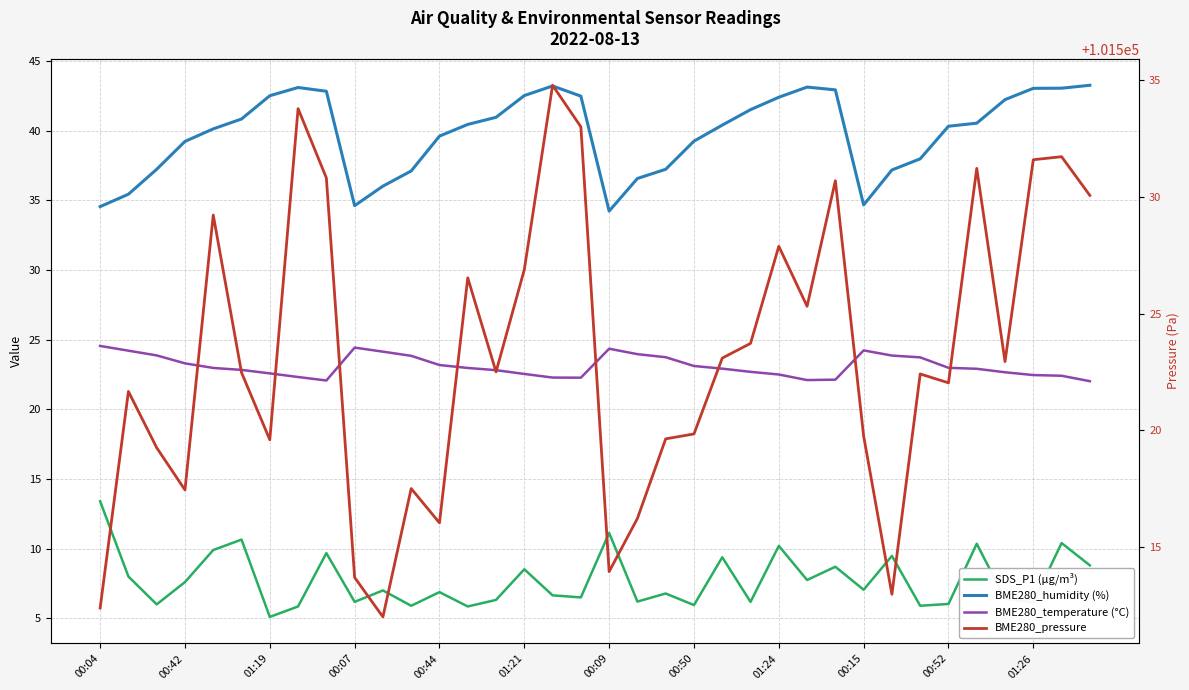

True or false: BME280_temperature (°C) and SDS_P1 (µg/m³) cross at least once.

False